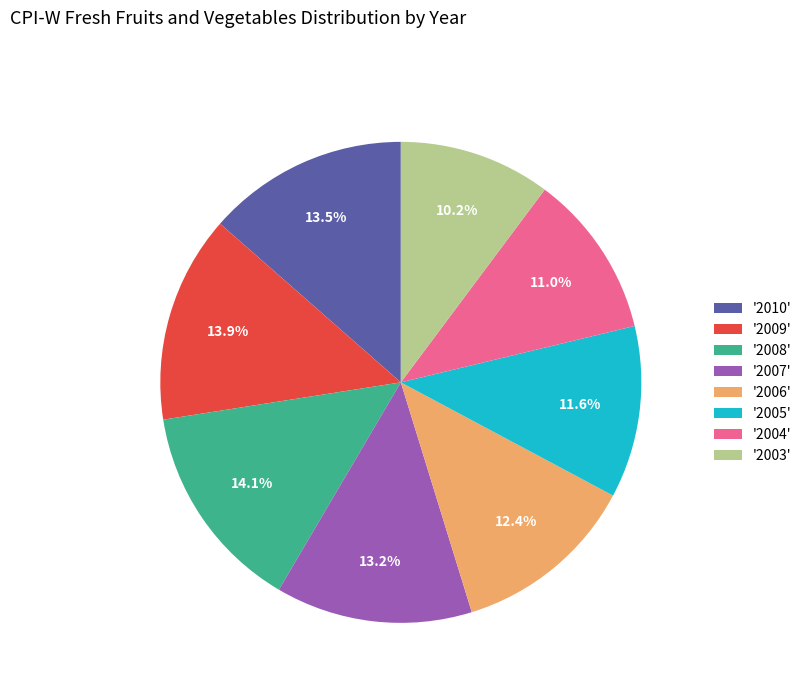

Is '2009' the majority of the pie?

No